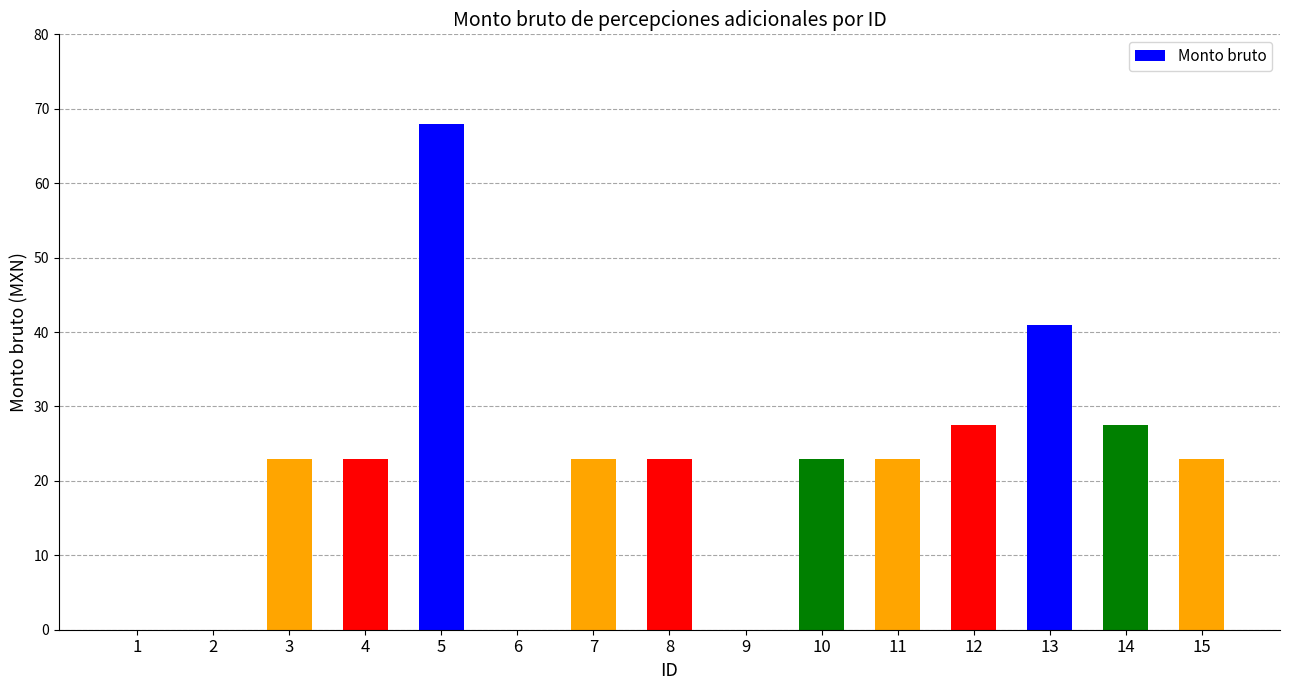

What is the sum of all values?

325.0